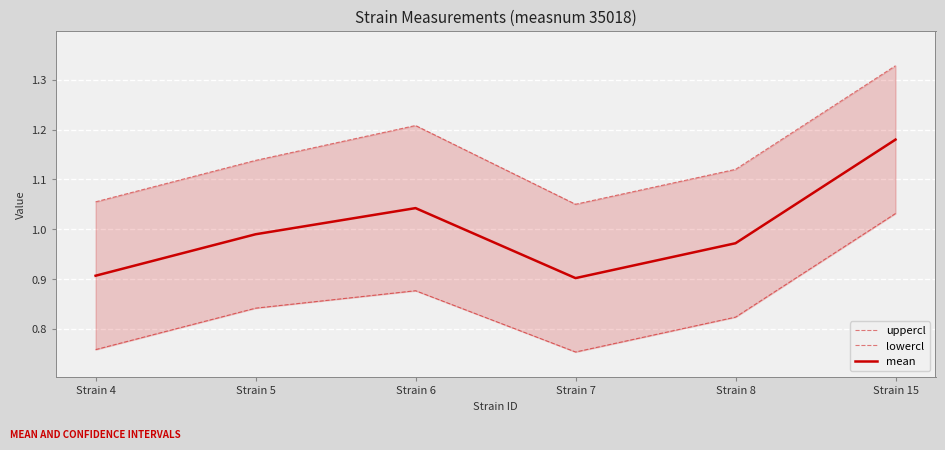

What is the total value across all series at Strain 5?

3.0